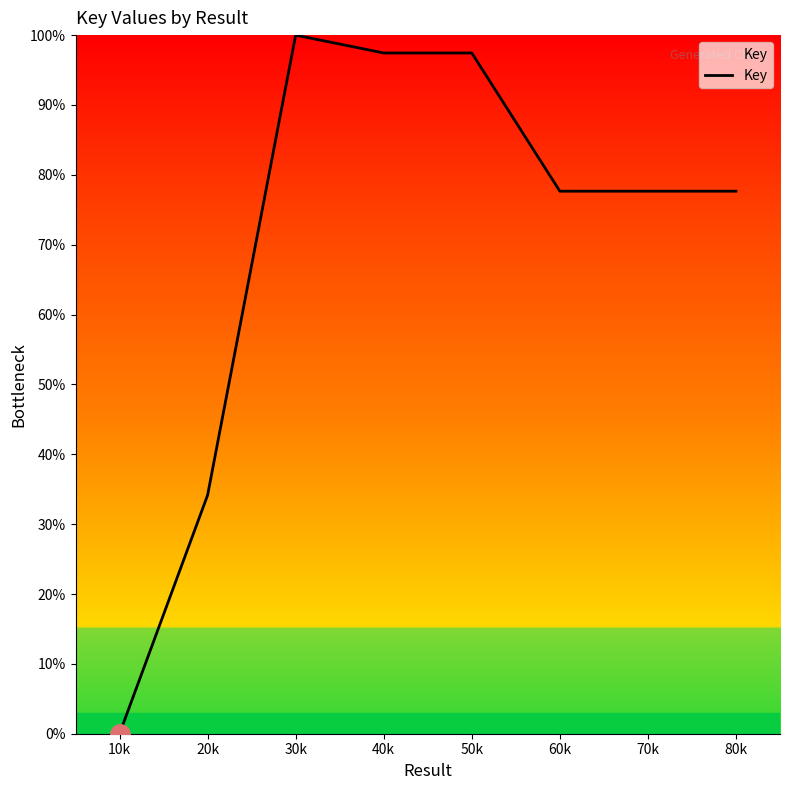

Read the value at 20k.

34.1